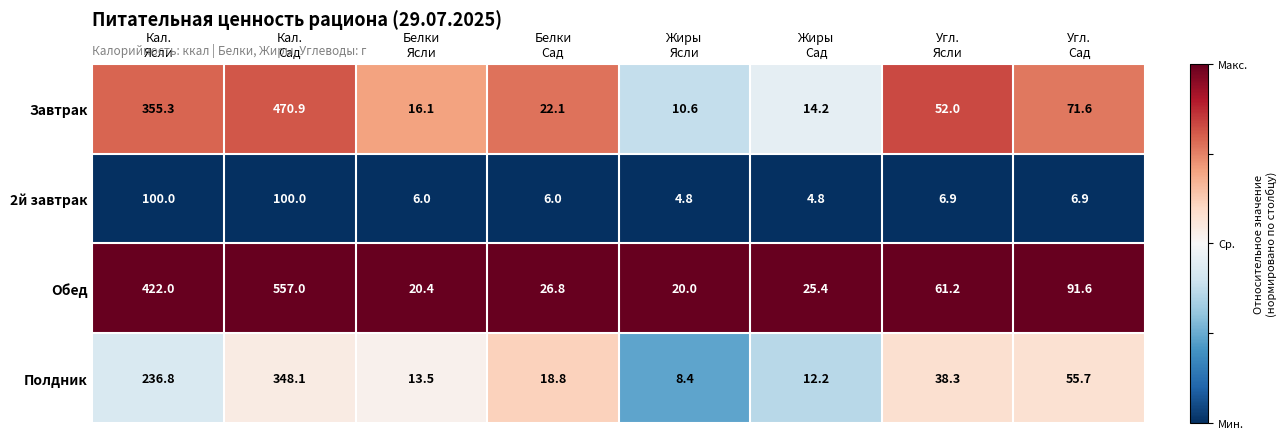

How many series are shown in this chart?

4